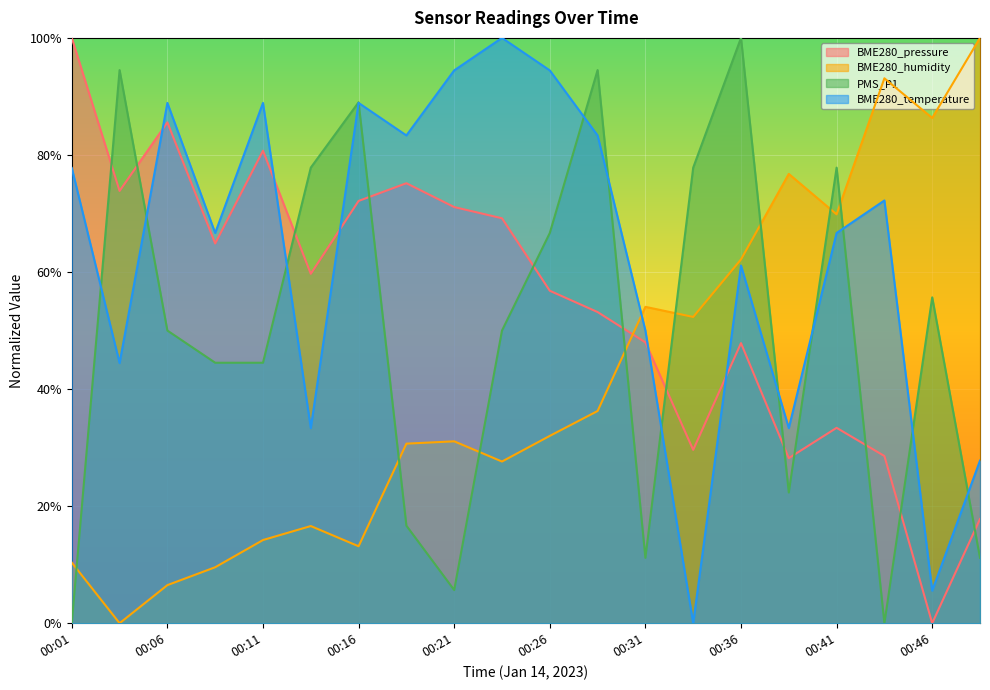

True or false: PMS_P1 has more than 1 points higher than both neighbors.

True